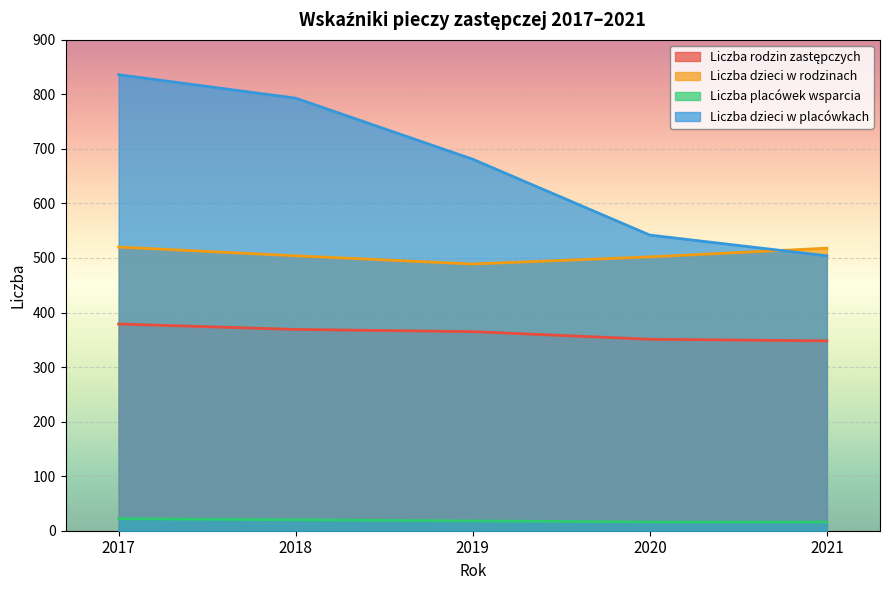

Does the chart display data point markers on the line(s)?

No